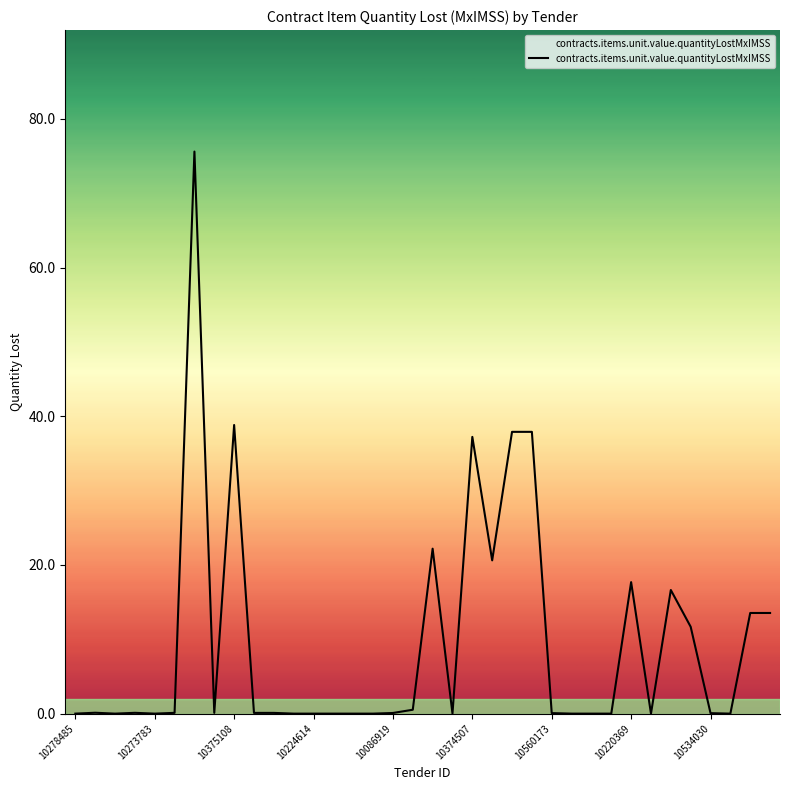

What is the maximum value shown in the chart?

75.6